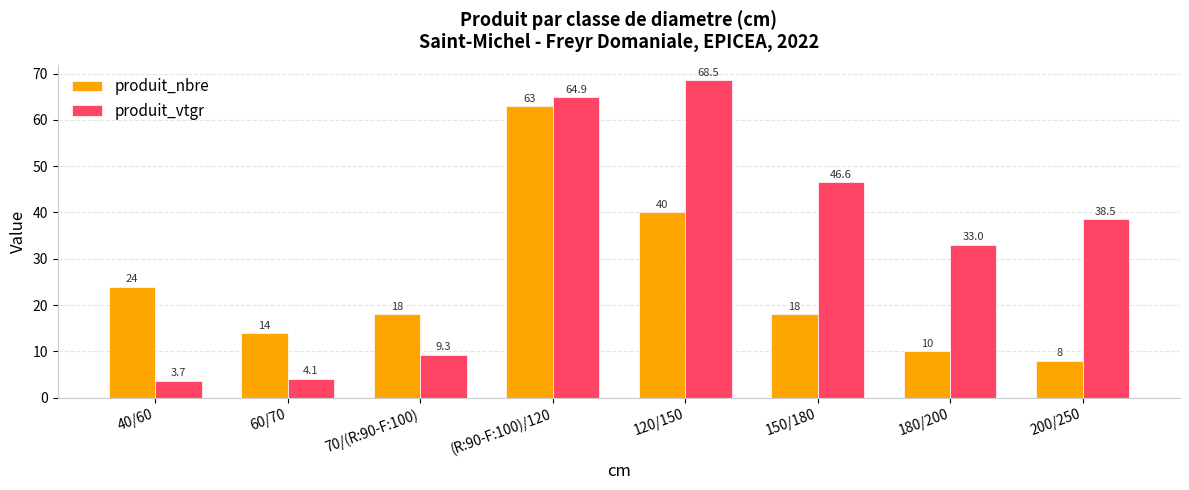

What is the smallest value displayed?

3.7